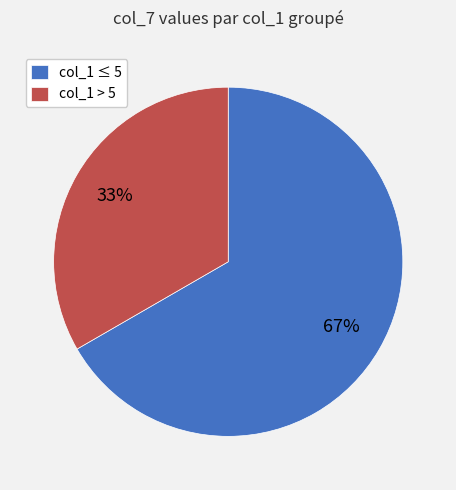

Count the number of slices in the pie.

2